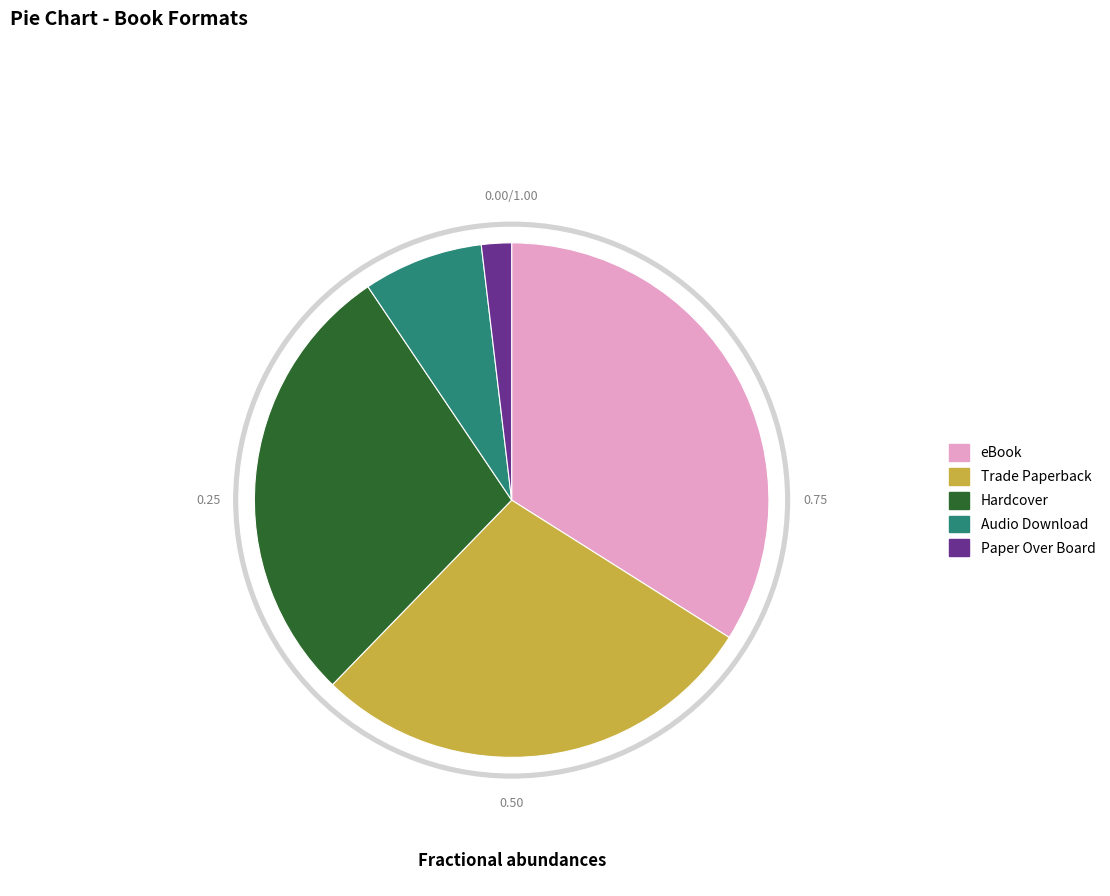

To the nearest percent, what is the combined percentage of Hardcover and eBook?

60%